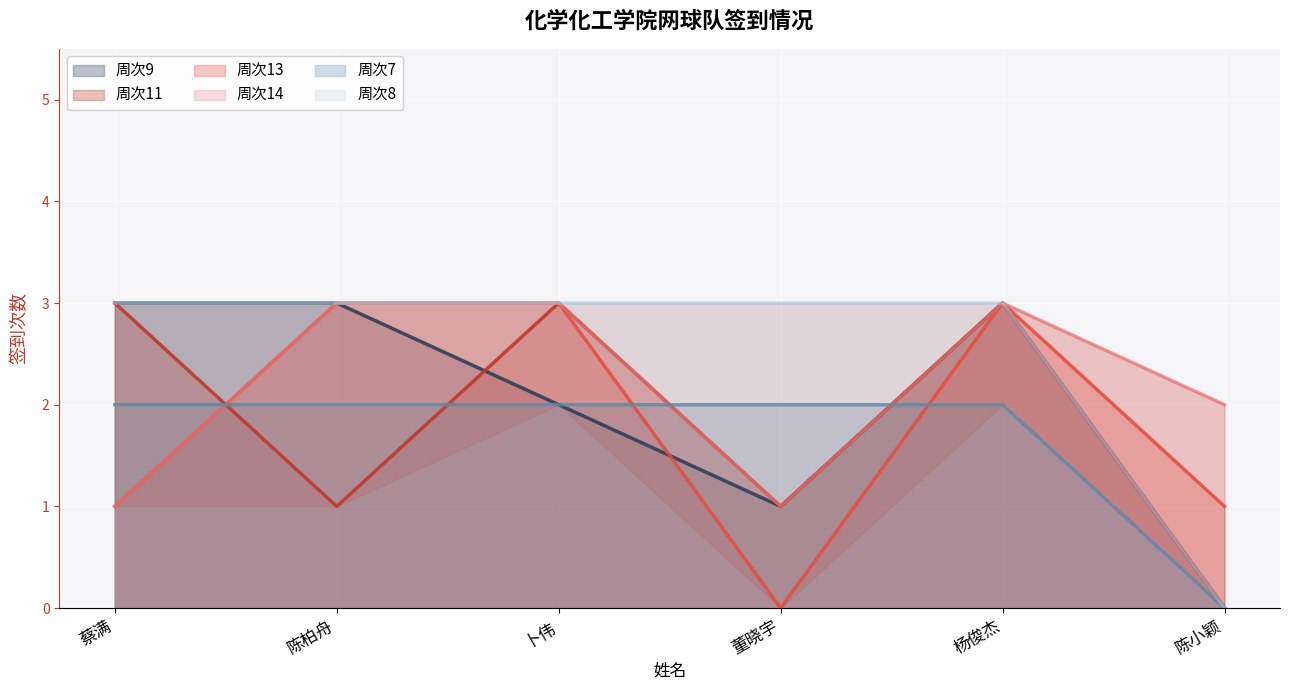

List the series in order of their peak value, highest first.

周次9, 周次11, 周次13, 周次14, 周次8, 周次7